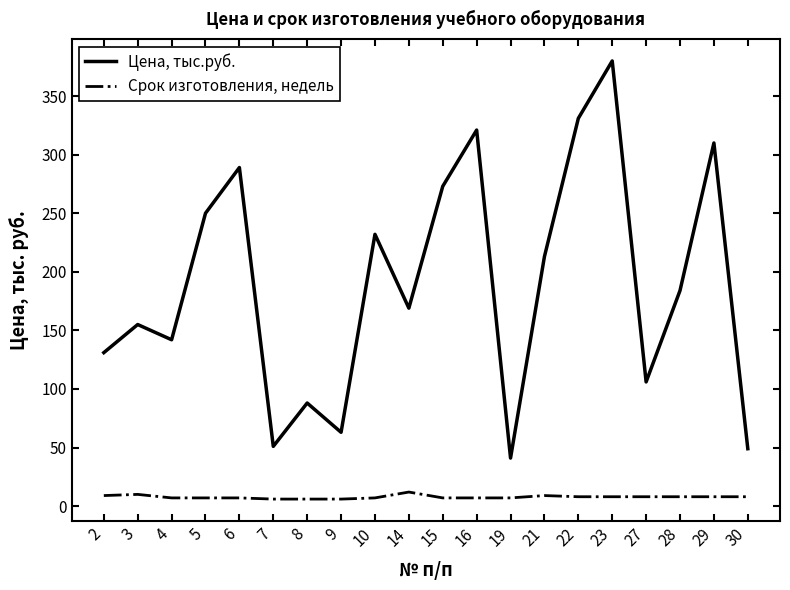

True or false: Цена, тыс.руб. and Срок изготовления, недель intersect in this chart.

False